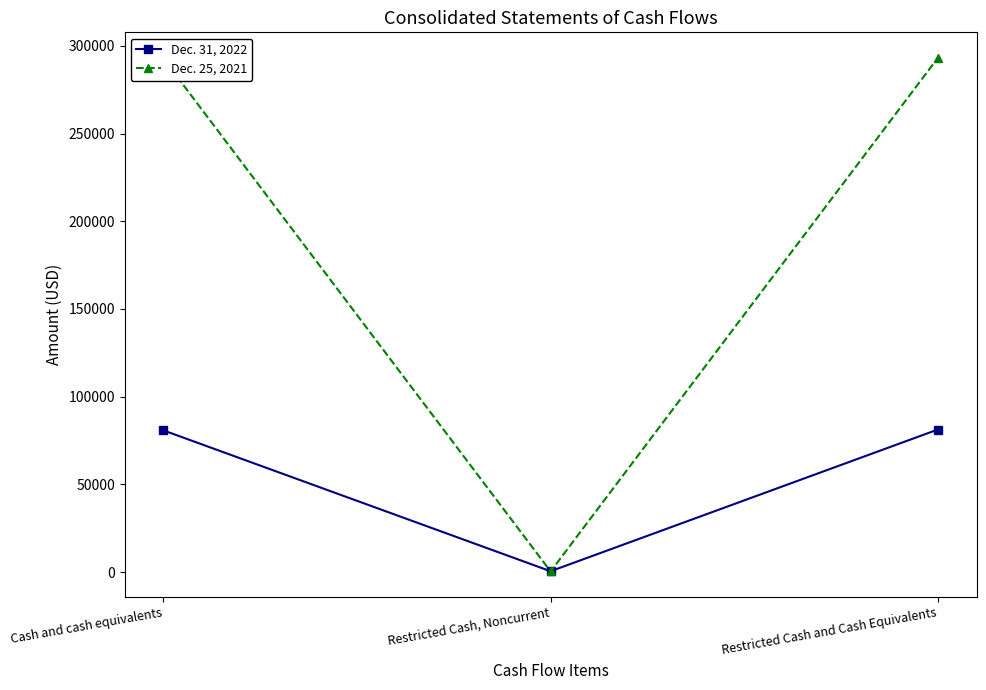

Count the number of data series in this chart.

2